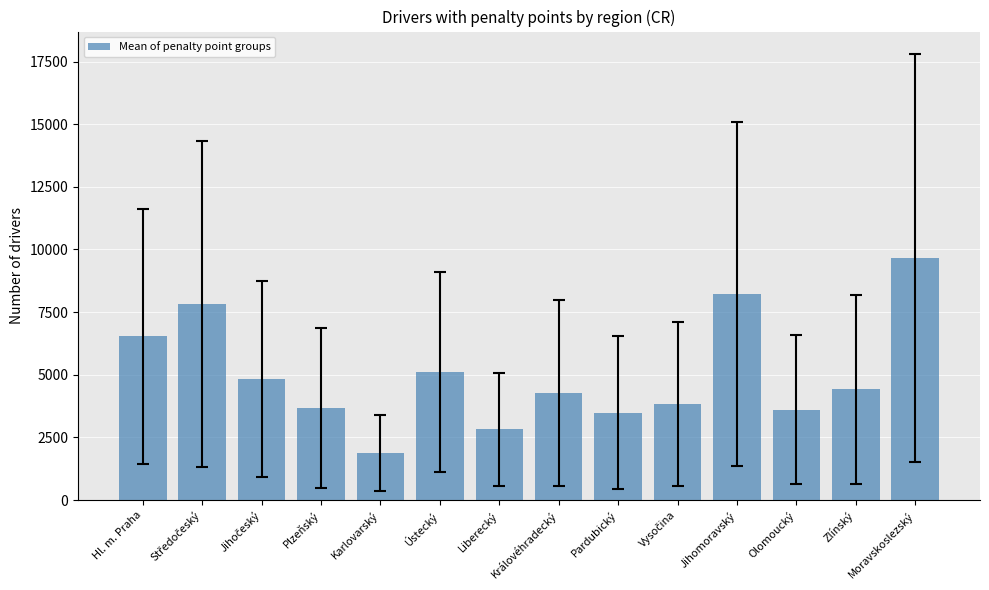

What is the label of the 6th bar from the right?

Pardubický